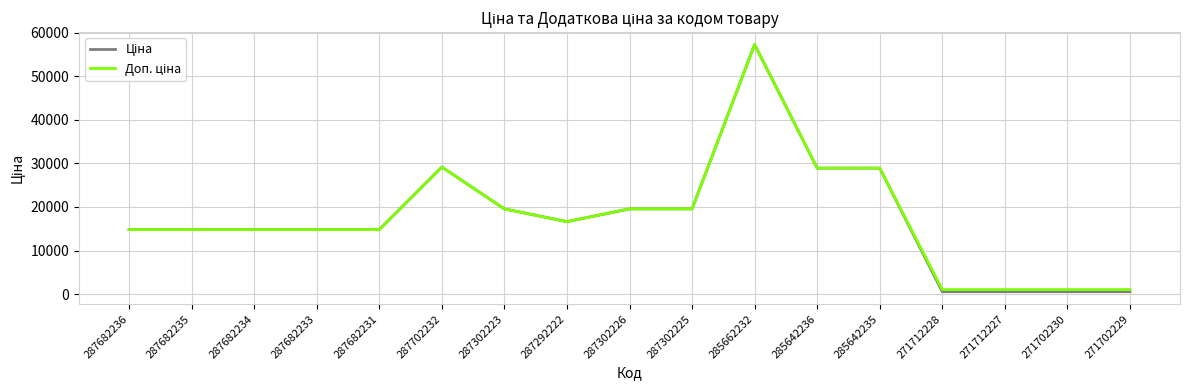

What is the greatest value displayed?

57258.0